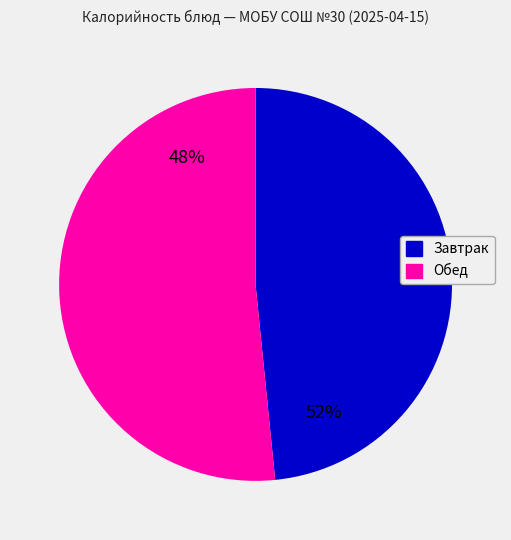

Is it true that Хлеб (обед) is 18% of the pie?

False